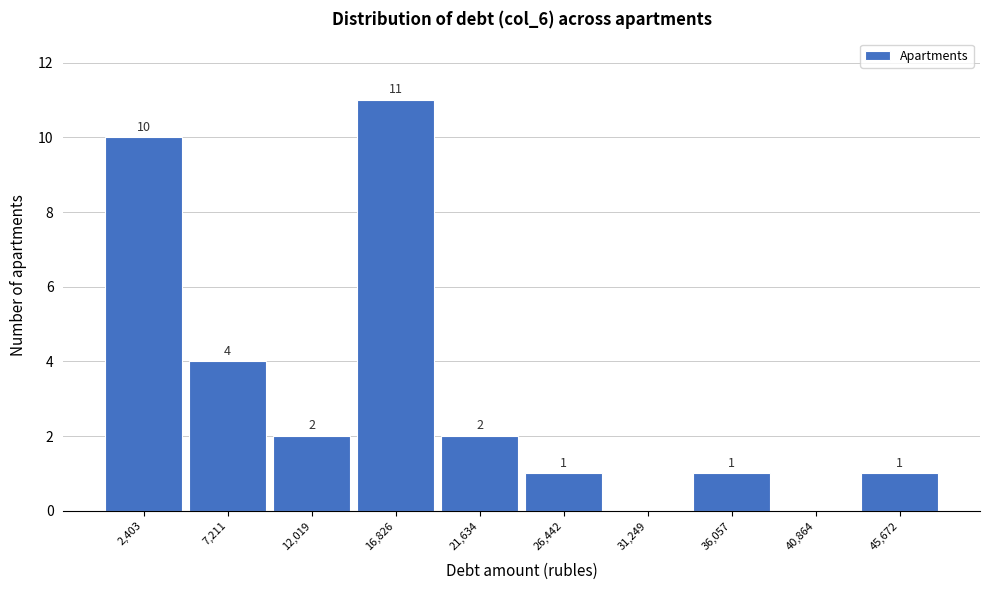

Over which range of the x-axis is the bar tallest?

14500 to 19000